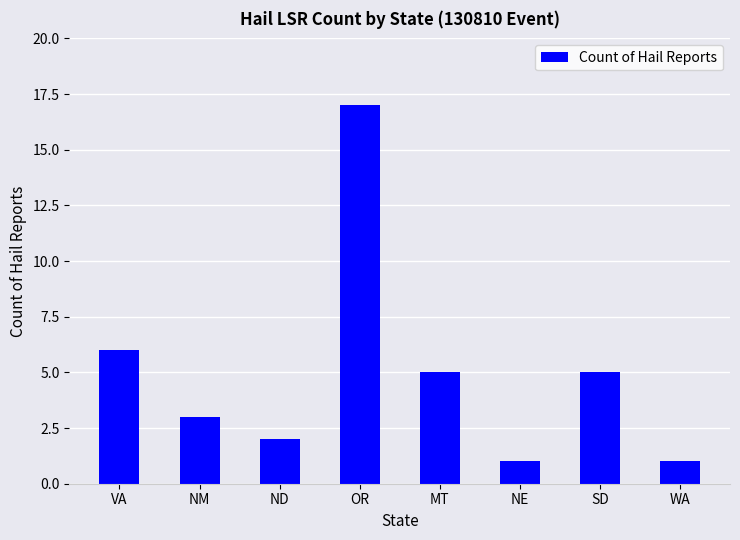

How many data points are less than 5?

4